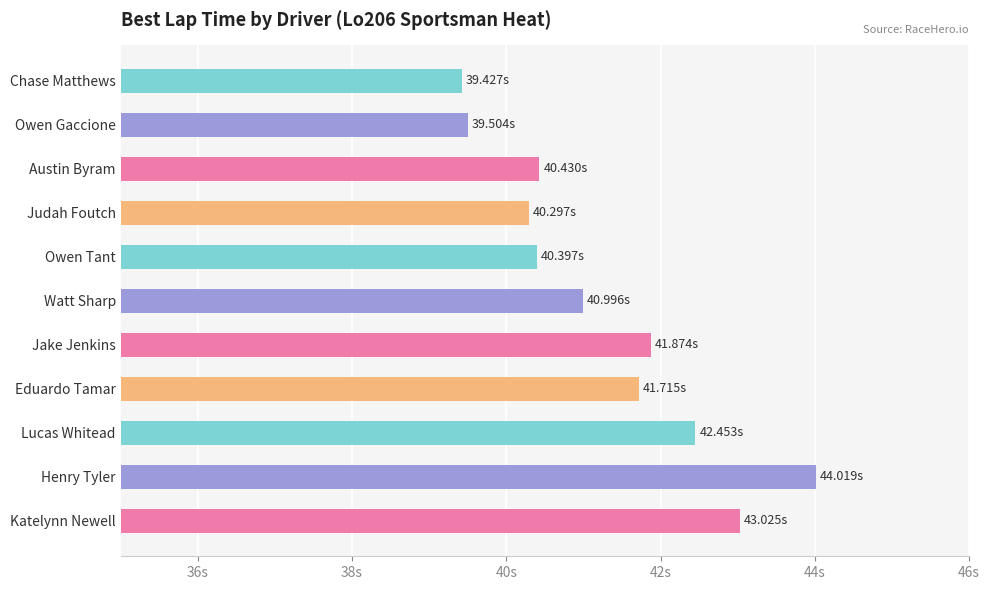

Does the chart contain any negative values?

No